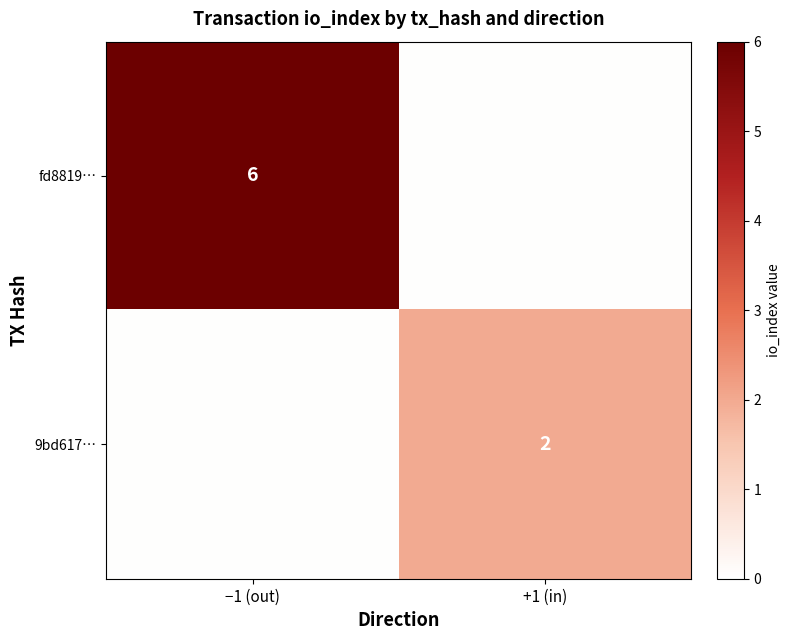

Is the value of fd8819… at −1 (out) greater than the value of 9bd617… at +1 (in)?

Yes